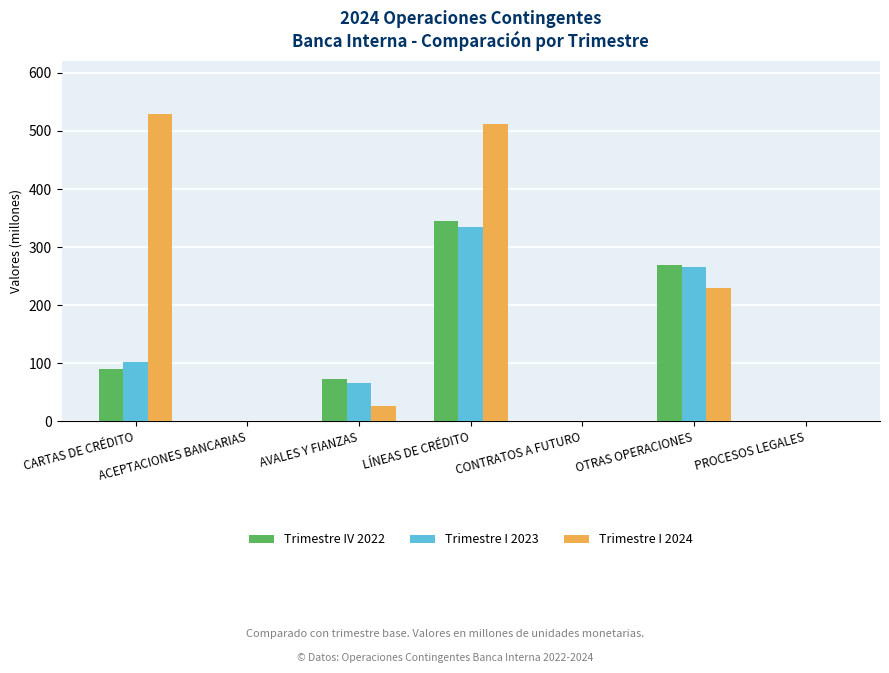

Is the value of Trimestre I 2023 at CONTRATOS A FUTURO greater than the value of Trimestre IV 2022 at OTRAS OPERACIONES?

No